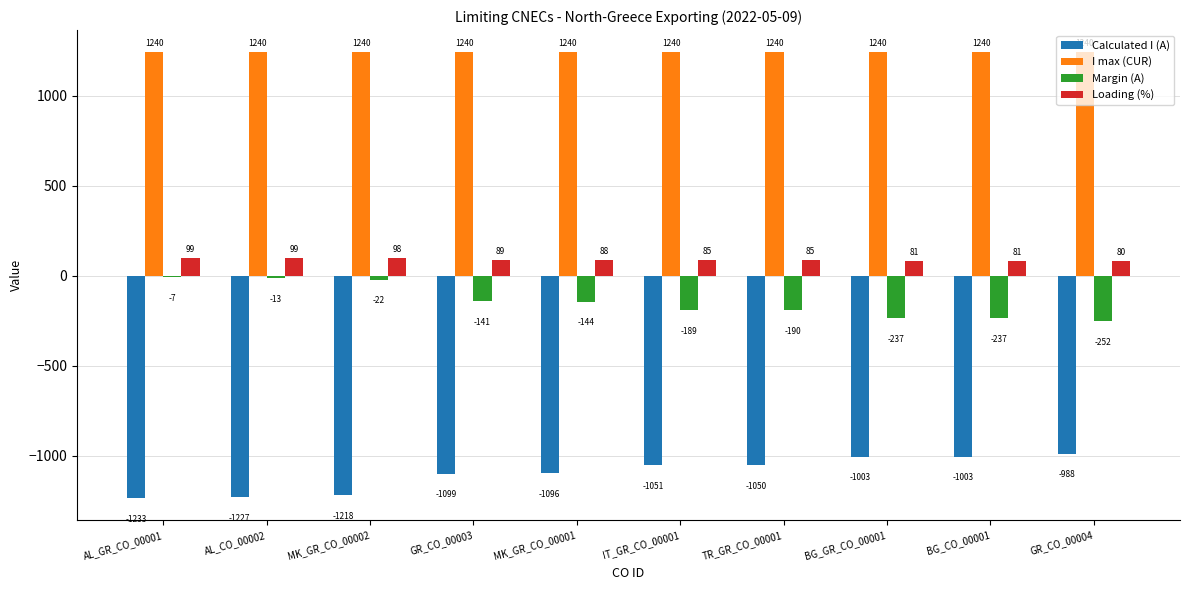

What is the greatest value displayed?

1240